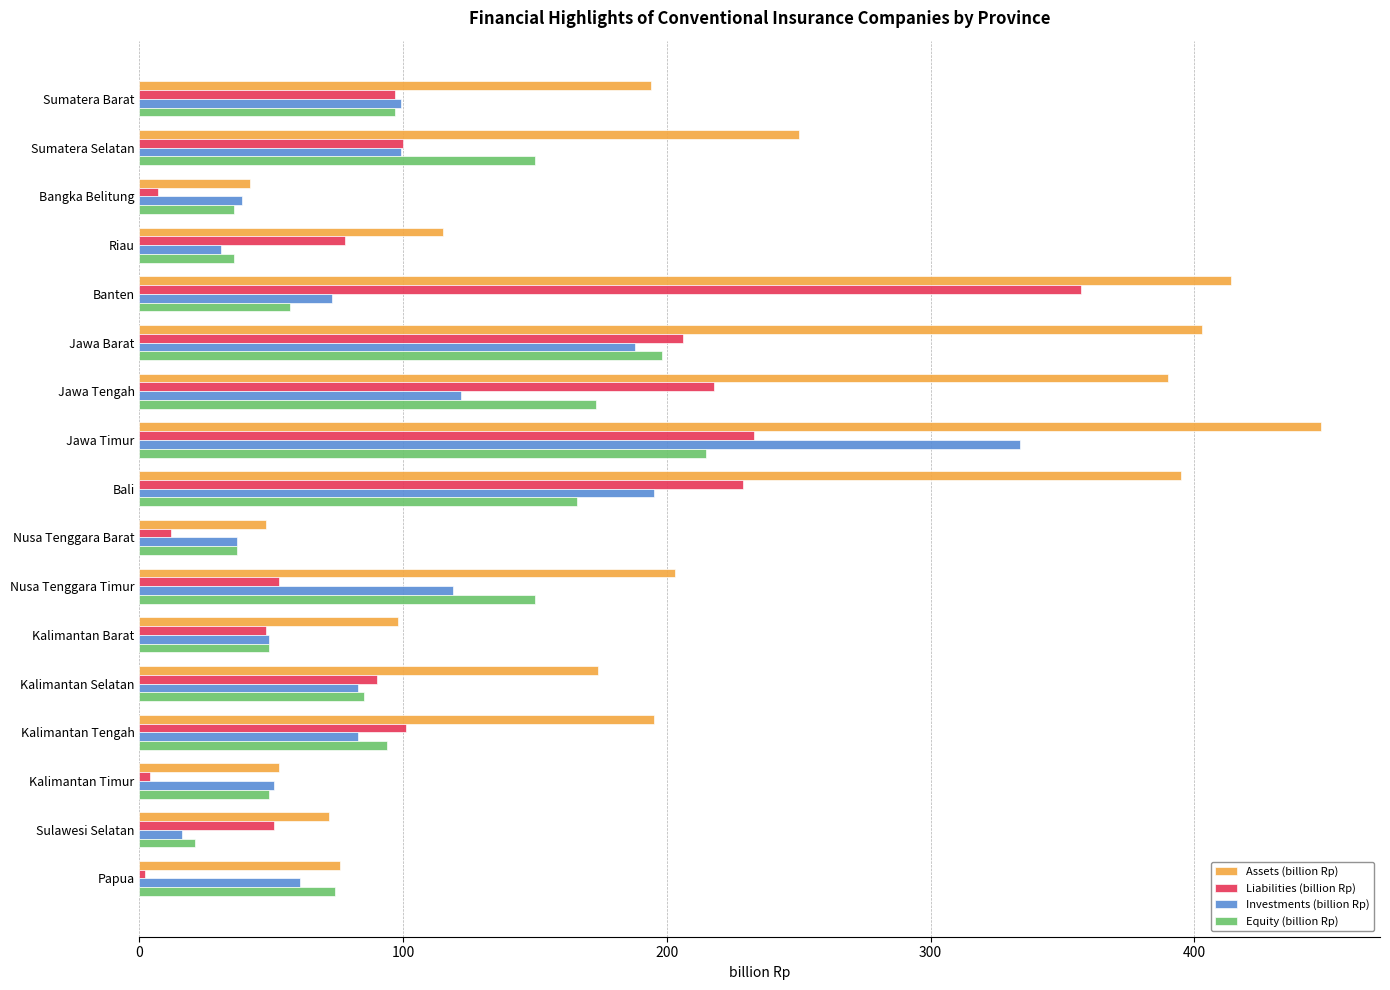

How many series are shown in this chart?

4